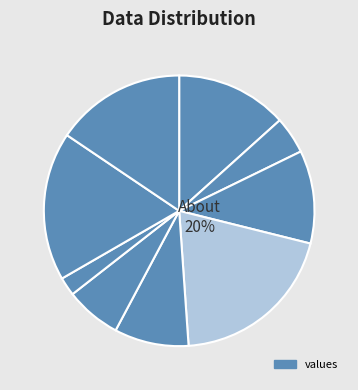

How many segments does this pie chart have?

9